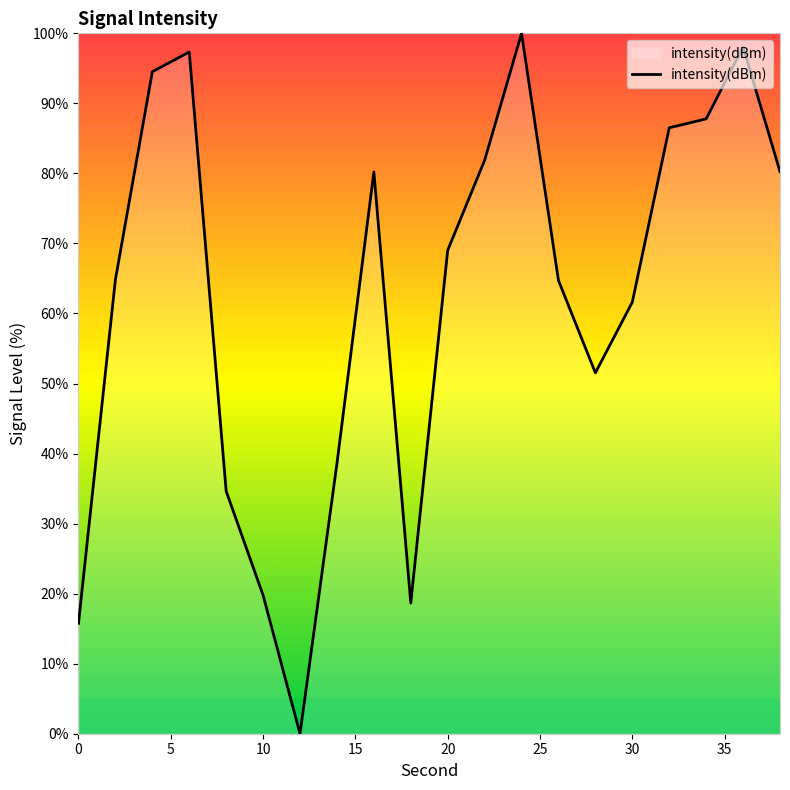

What is the maximum value shown in the chart?

100.0